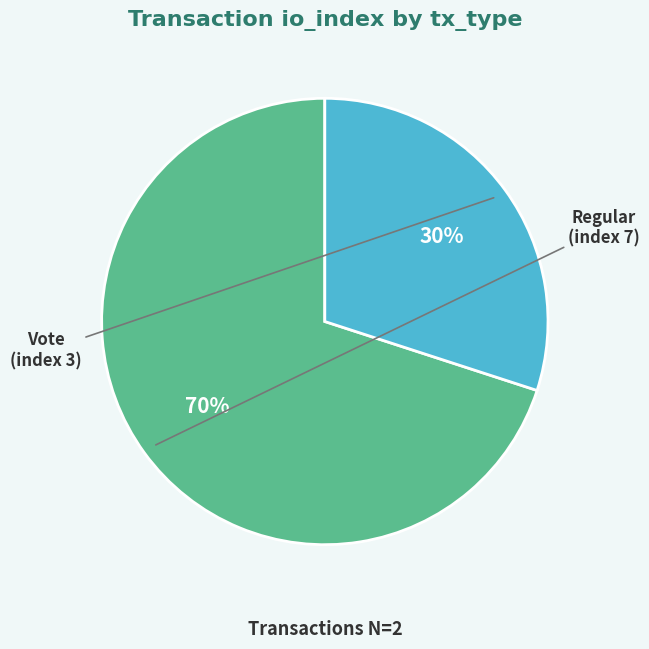

To the nearest percent, what is the average slice percentage?

50%